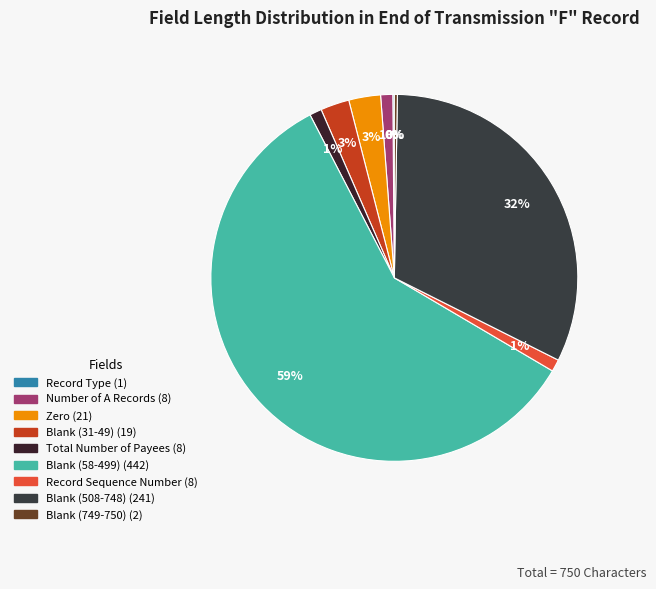

Is the sum of Blank (58-499) and Record Type greater than half?

Yes